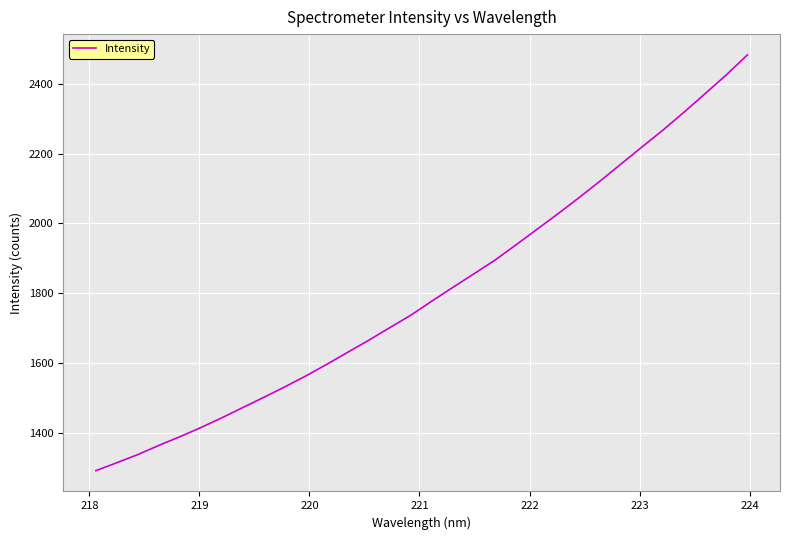

What is the maximum value shown in the chart?

2482.3